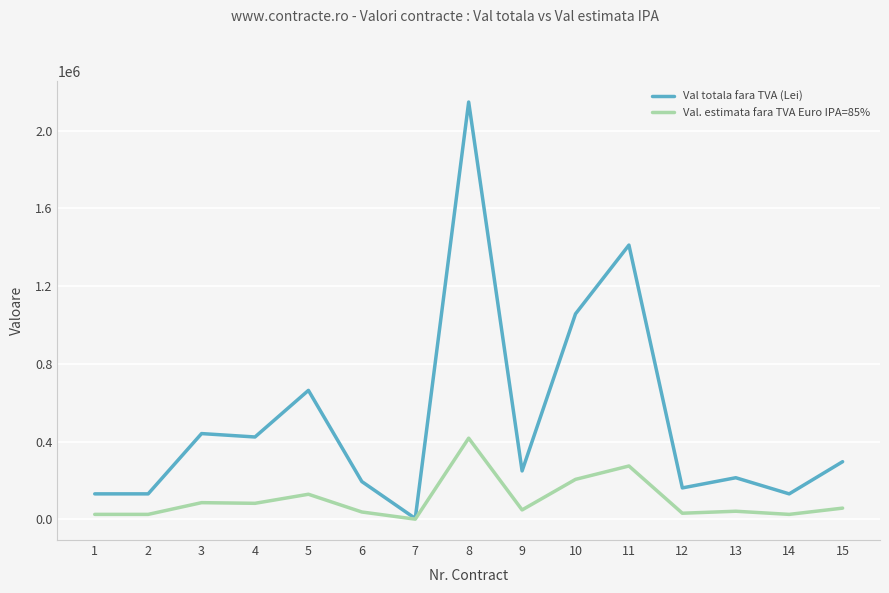

What are all the series names shown in the legend?

Val totala fara TVA (Lei), Val. estimata fara TVA Euro IPA=85%